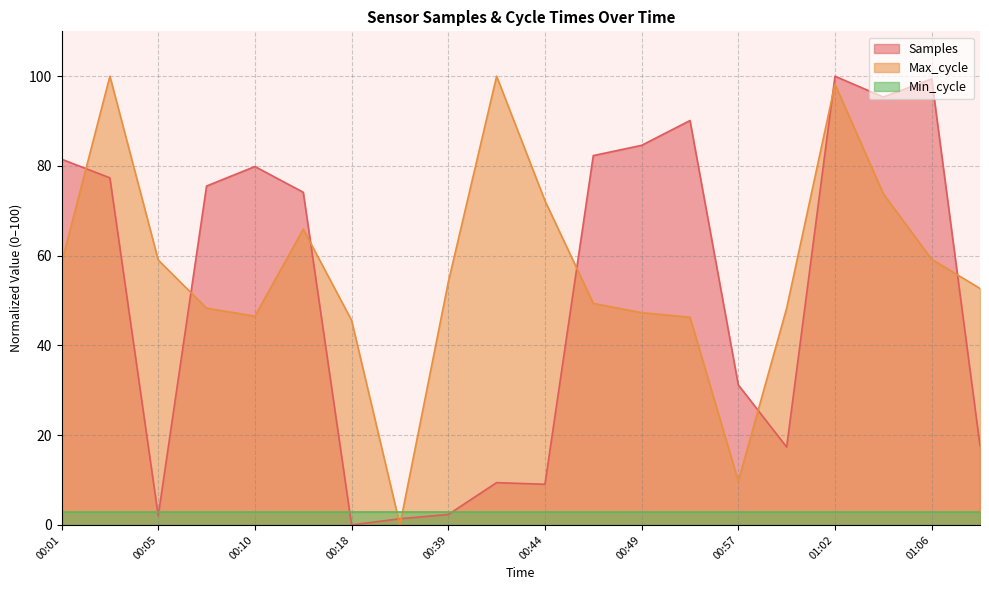

What position from the left is 01:09?

20